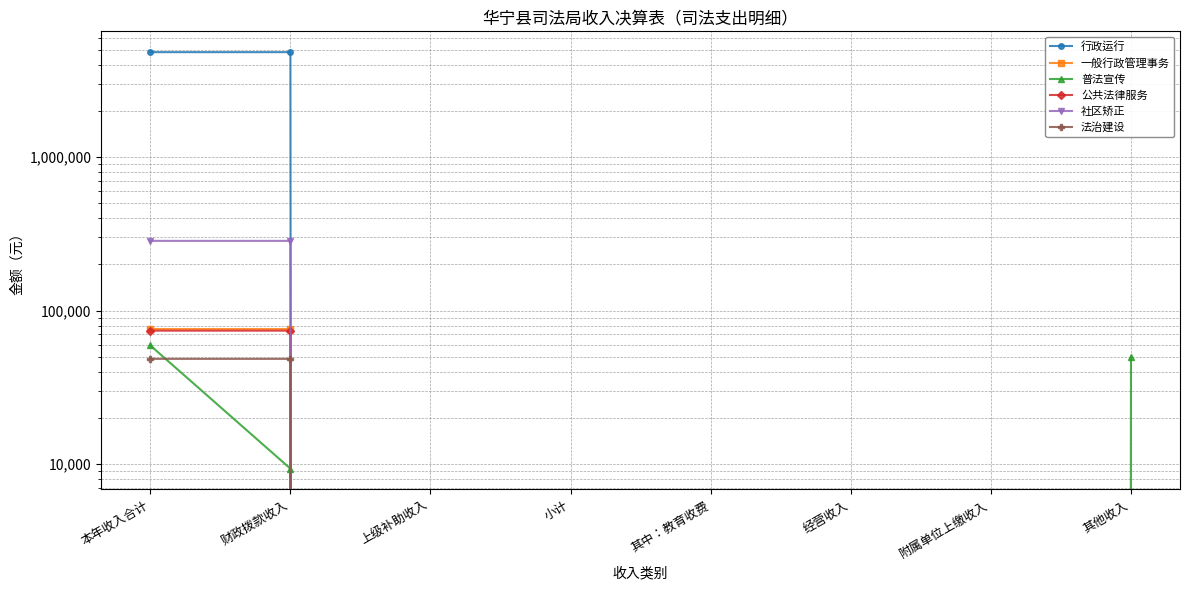

True or false: 社区矫正 and 普法宣传 intersect in this chart.

False